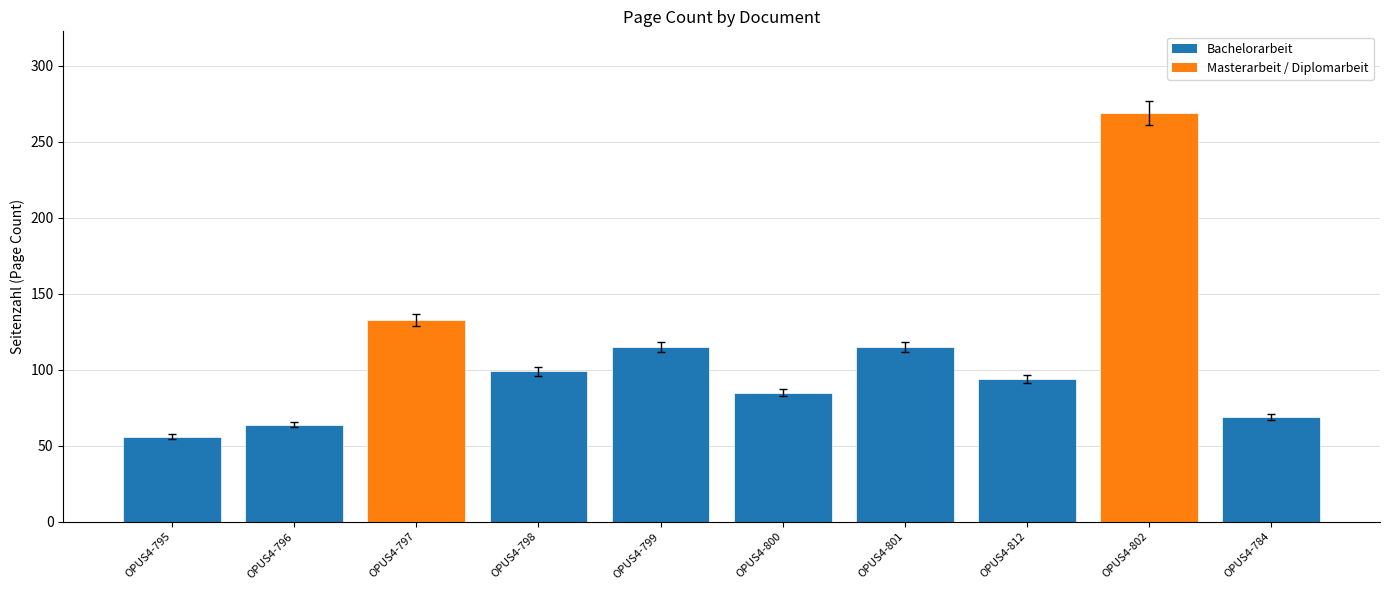

How many data points are above 99?

4